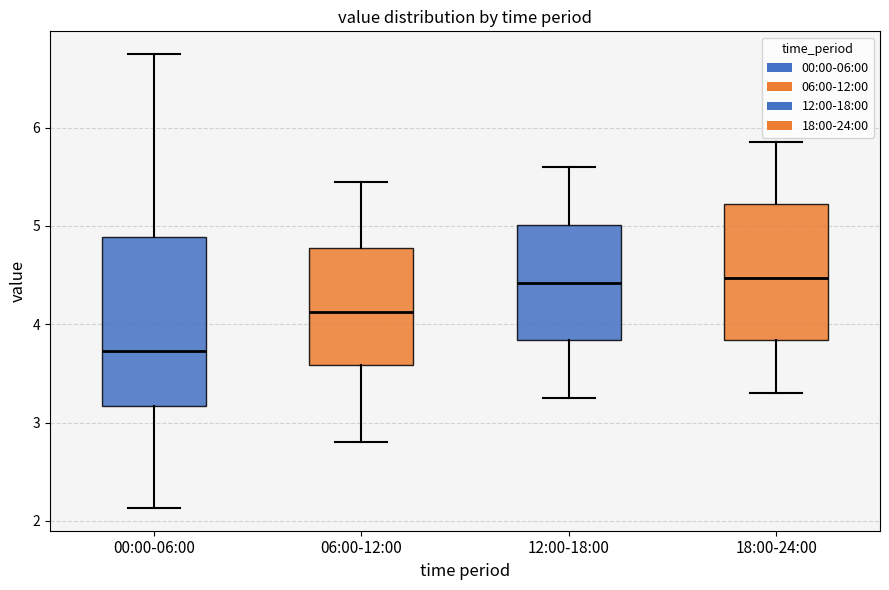

Reading left to right, read every box against the y-axis: the position of its median line, the range the box covers, and the ends of its whiskers. The values are not printed on the chart, so give them approximately, as read against the axis.

00:00-06:00: median 3.7, box 3.2 to 4.9, whiskers 2.1 to 6.8
06:00-12:00: median 4.1, box 3.6 to 4.8, whiskers 2.8 to 5.5
12:00-18:00: median 4.4, box 3.8 to 5.0, whiskers 3.3 to 5.6
18:00-24:00: median 4.5, box 3.8 to 5.2, whiskers 3.3 to 5.9